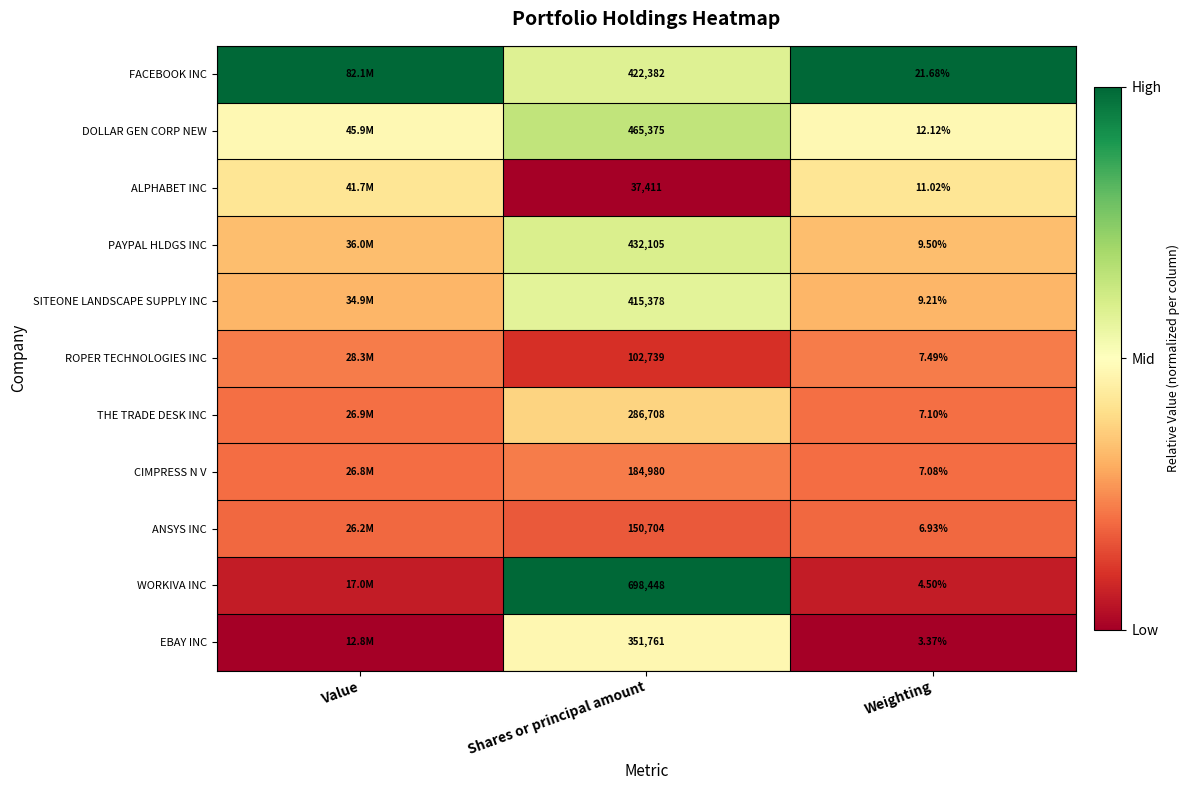

Between Shares or principal amount and Weighting, which series saw the biggest shift?

WORKIVA INC